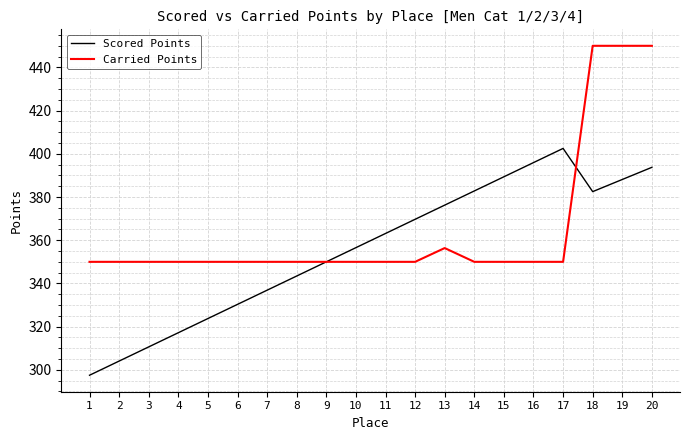

List the series in order of their overall mean, lowest first.

Scored Points, Carried Points